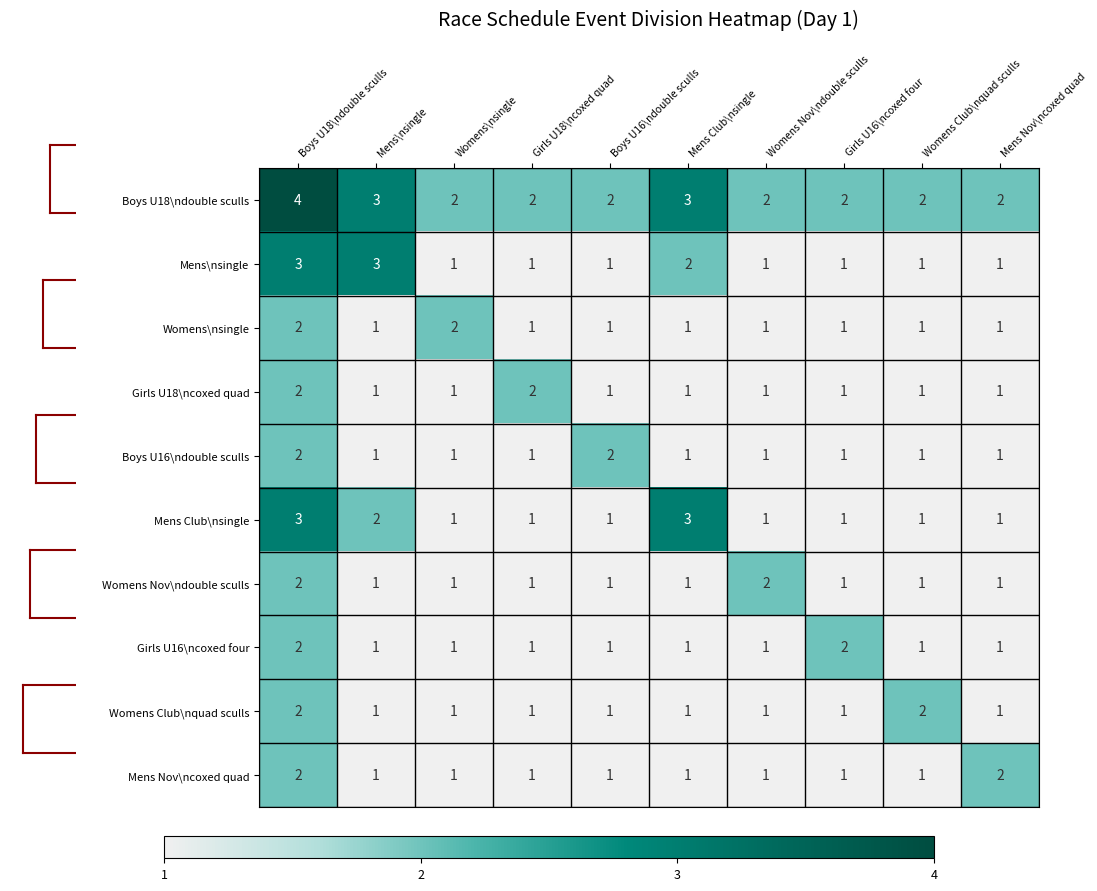

At which category is the sum across all series the highest?

Boys U18\ndouble sculls